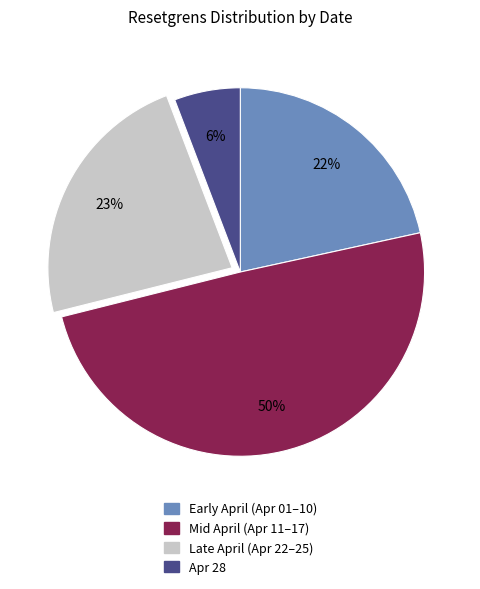

Between Late April (Apr 22–25) and Mid April (Apr 11–17), which is larger?

Mid April (Apr 11–17)